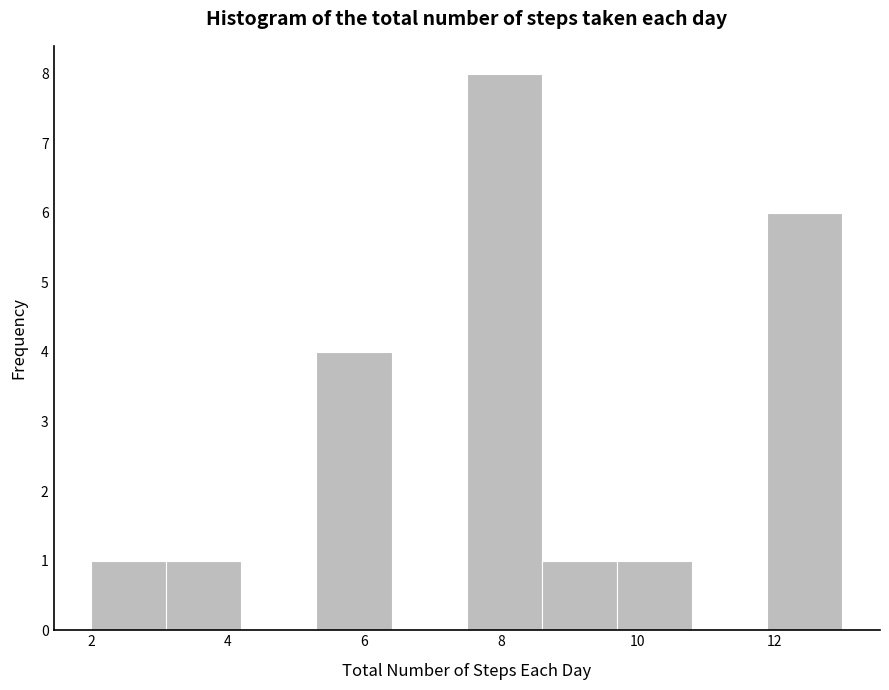

What is the height of the bar covering 8.6 to 9.7 on the x-axis? Neither the bar edges nor the heights are printed on the chart, so give them approximately, as read against the axes.

1